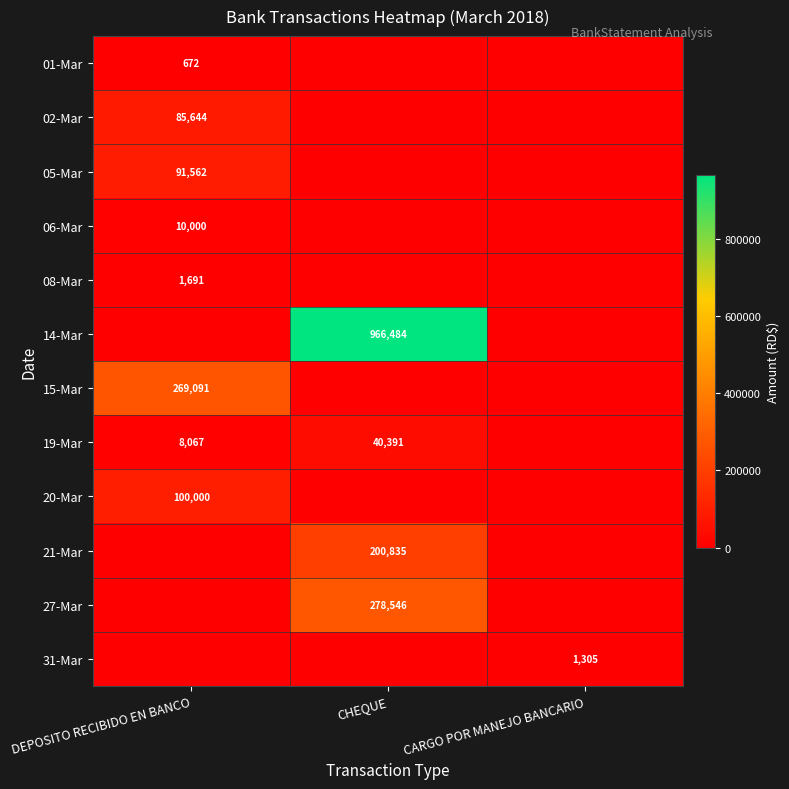

The 02-Mar series shows 85644 at DEPOSITO RECIBIDO EN BANCO. True or false?

True